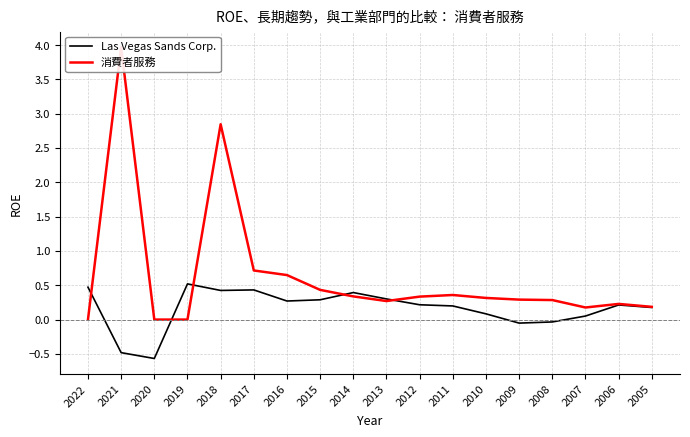

Which series has the largest range (max minus min)?

消費者服務